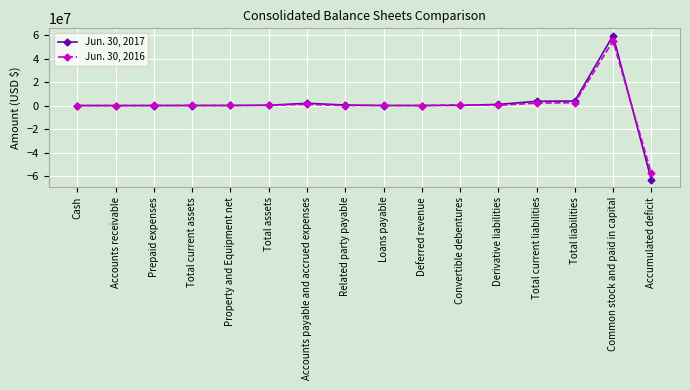

What is the total value across all series at Loans payable?

164822